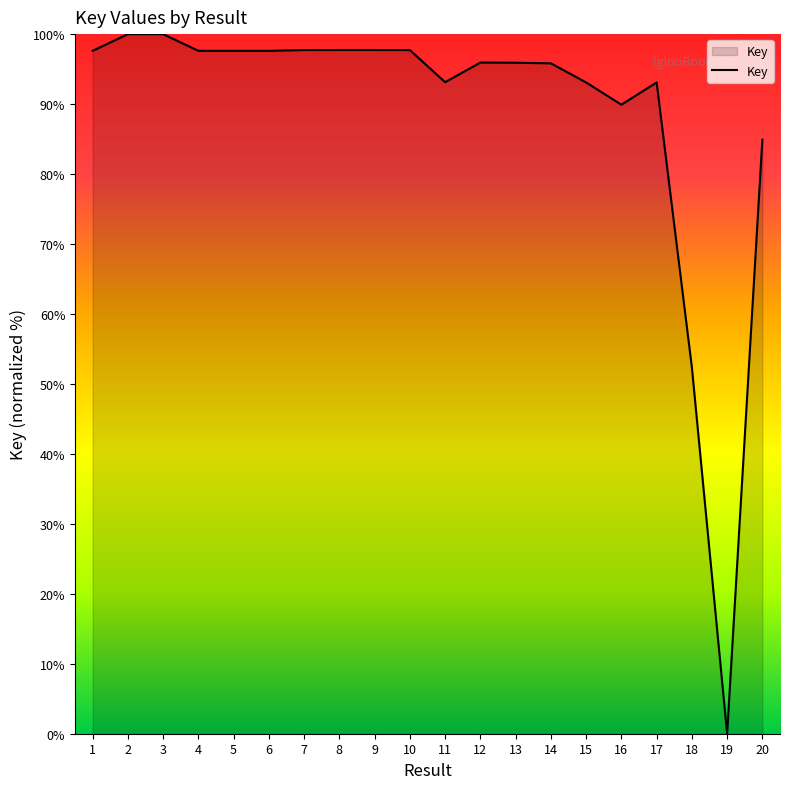

What is the difference between the maximum and minimum values?

100.0